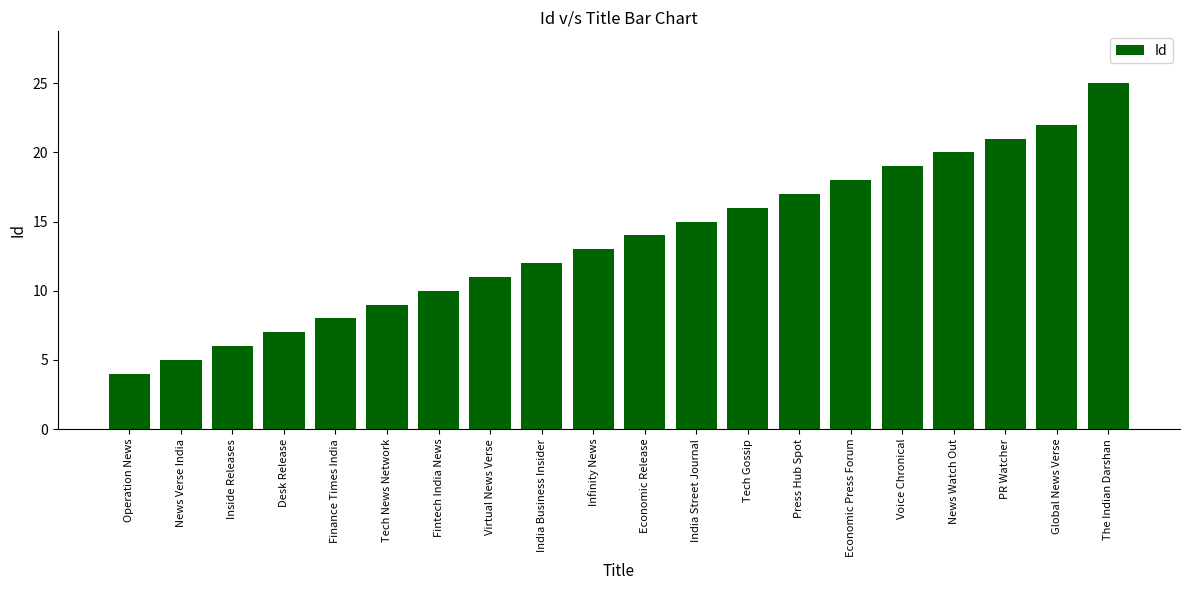

Rank the categories by value from highest to lowest.

The Indian Darshan, Global News Verse, PR Watcher, News Watch Out, Voice Chronical, Economic Press Forum, Press Hub Spot, Tech Gossip, India Street Journal, Economic Release, Infinity News, India Business Insider, Virtual News Verse, Fintech India News, Tech News Network, Finance Times India, Desk Release, Inside Releases, News Verse India, Operation News